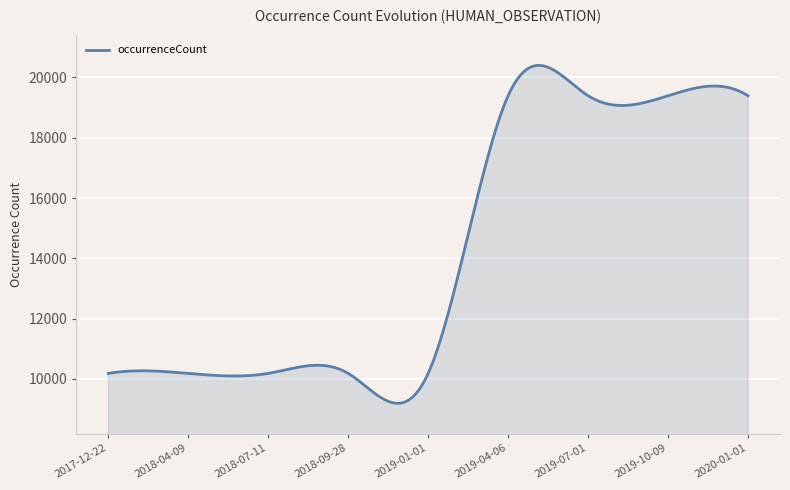

What is the difference between the maximum and minimum values?

11209.6